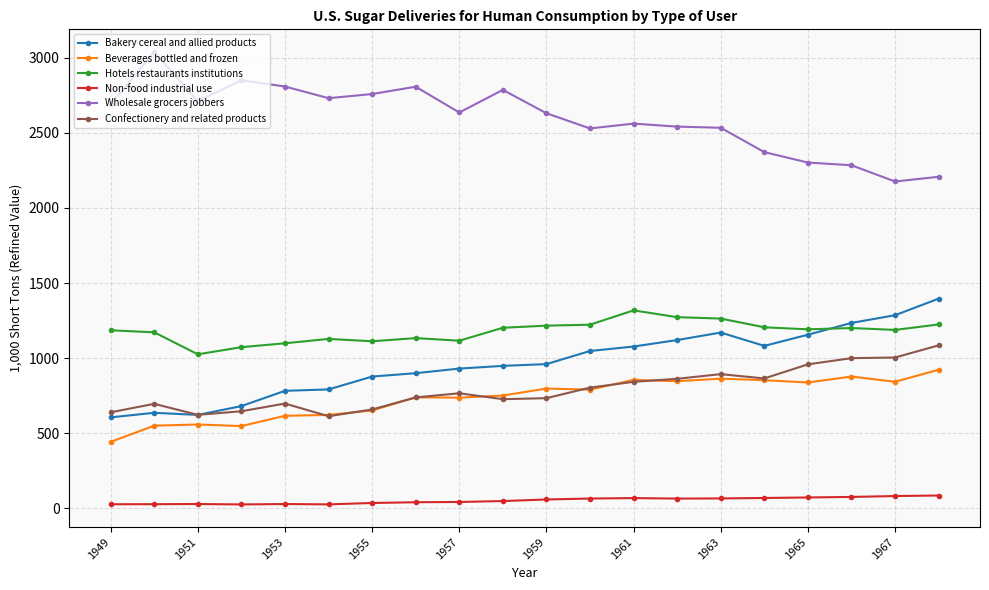

Which series has the largest total across all categories?

Wholesale grocers jobbers